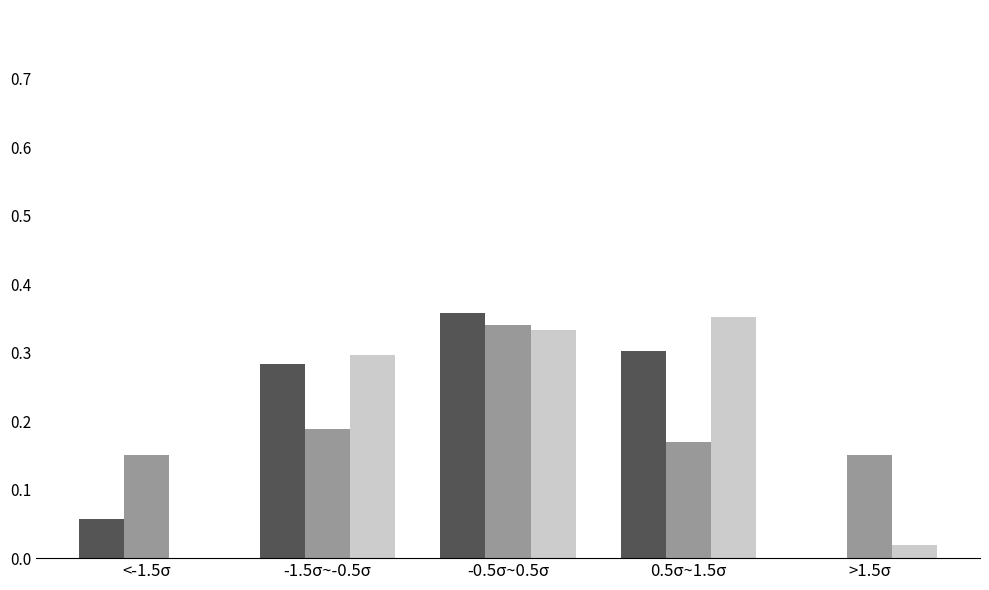

At which category is the sum across all series the highest?

-0.5σ~0.5σ